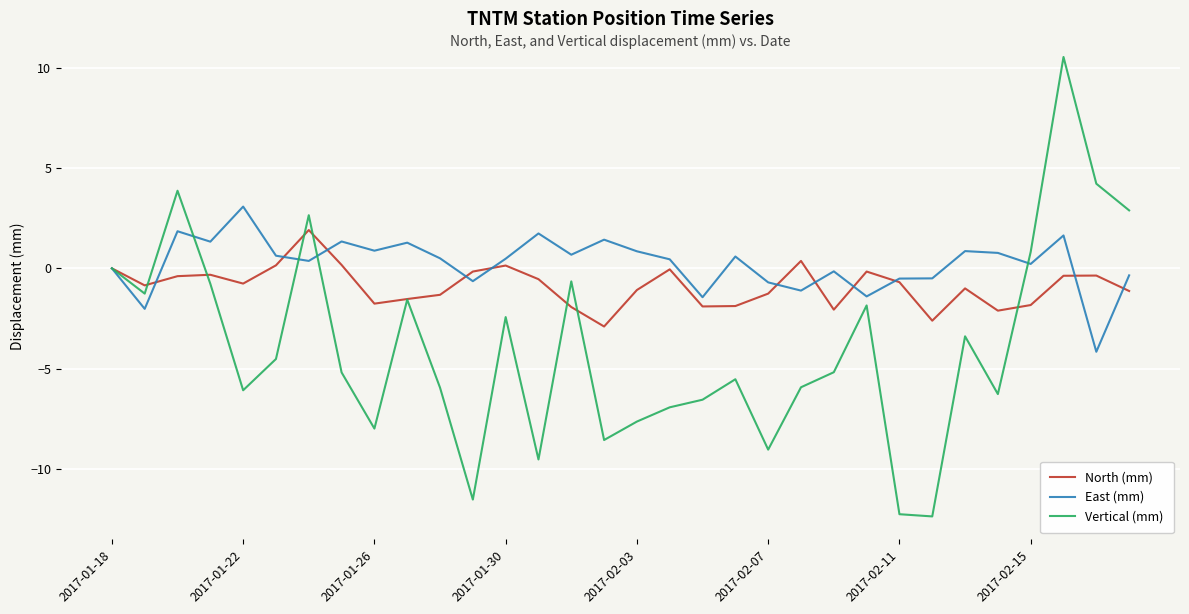

Rank the series by their average value, from highest to lowest.

East (mm), North (mm), Vertical (mm)